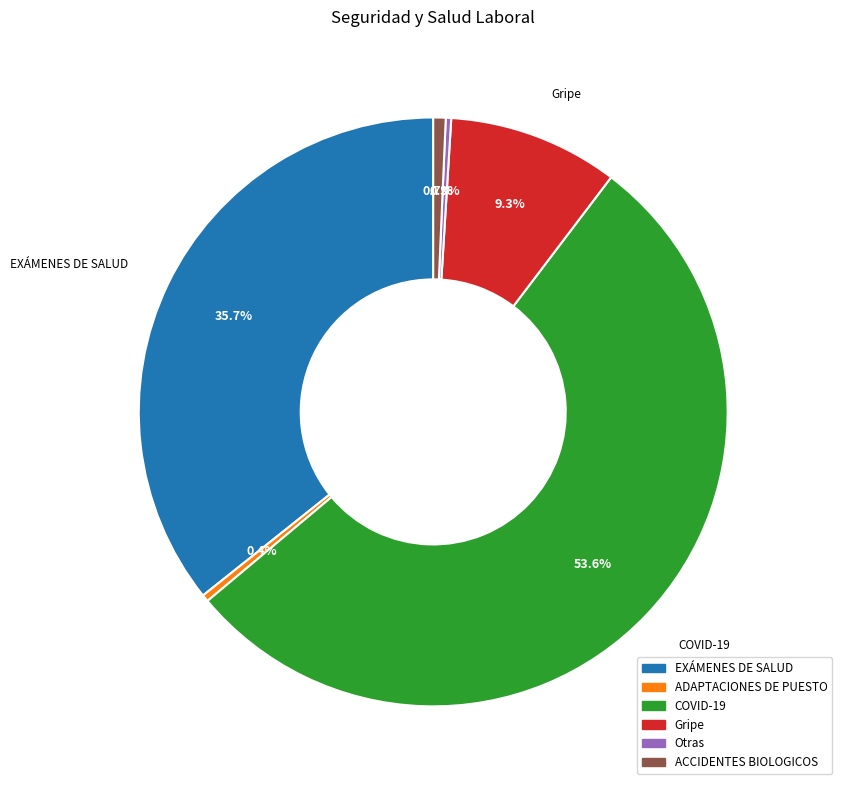

Which category accounts for the majority?

COVID-19